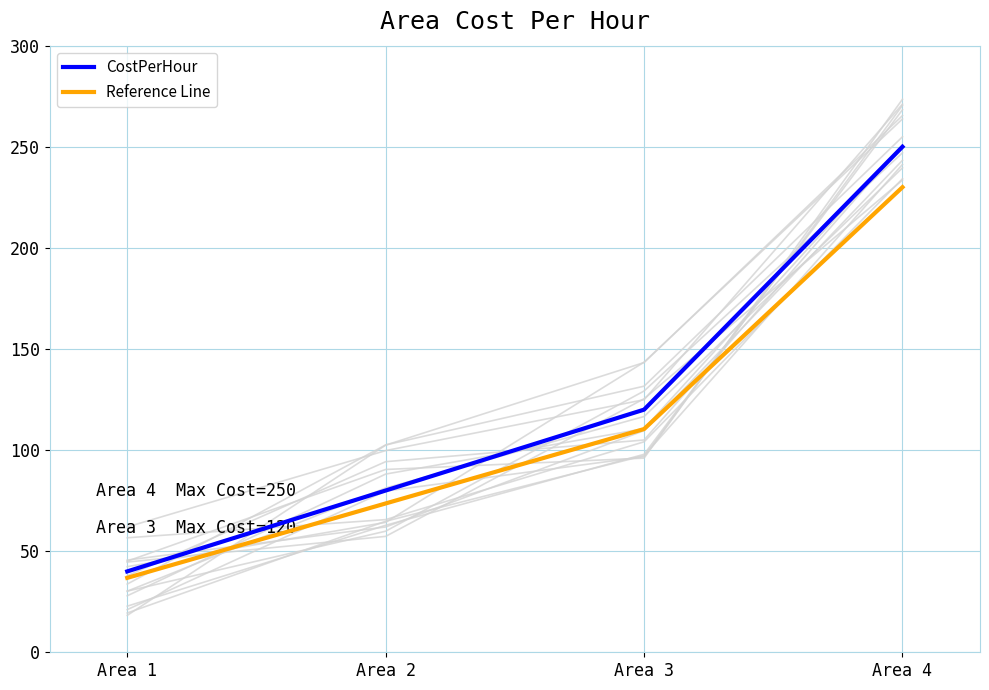

True or false: CostPerHour has more than 0 points higher than both neighbors.

False